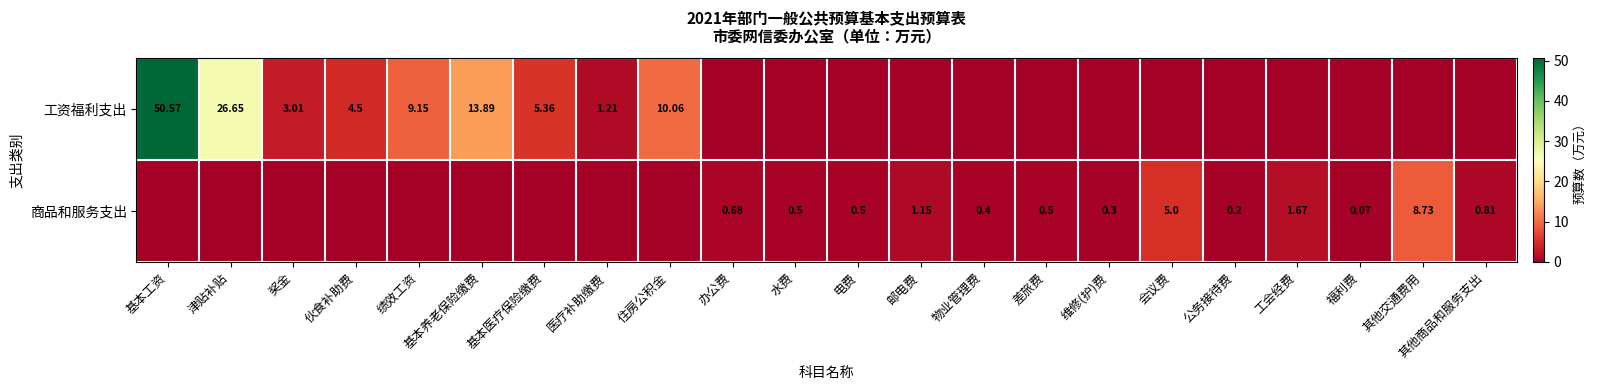

Which series has the largest total across all categories?

工资福利支出